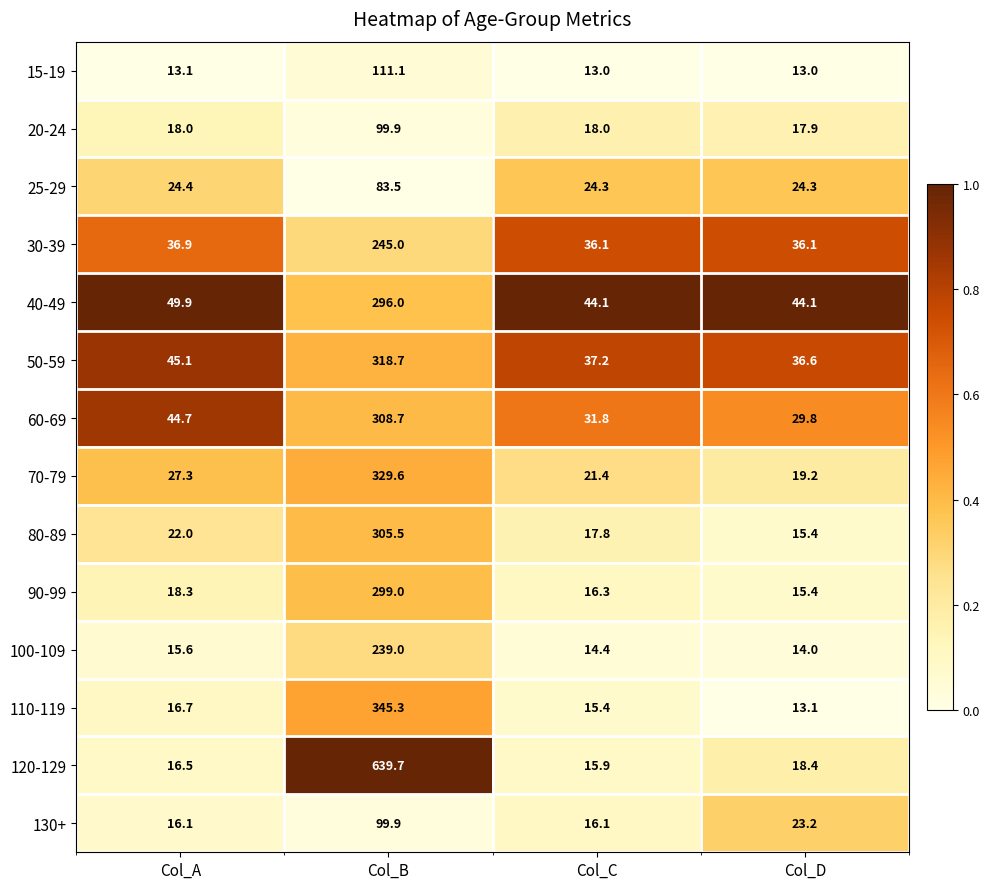

At which category is the sum across all series the highest?

Col_B